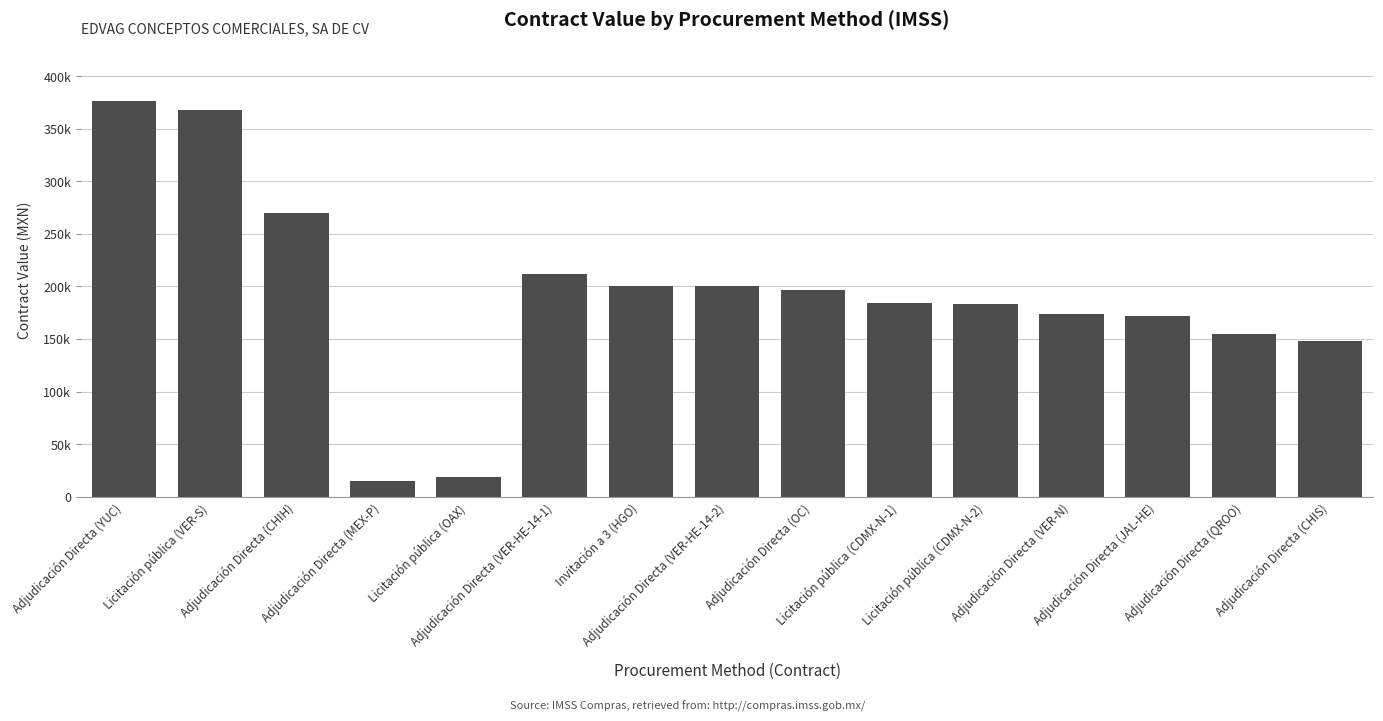

Which category has the lowest value across all series?

Adjudicación Directa (MEX-P)